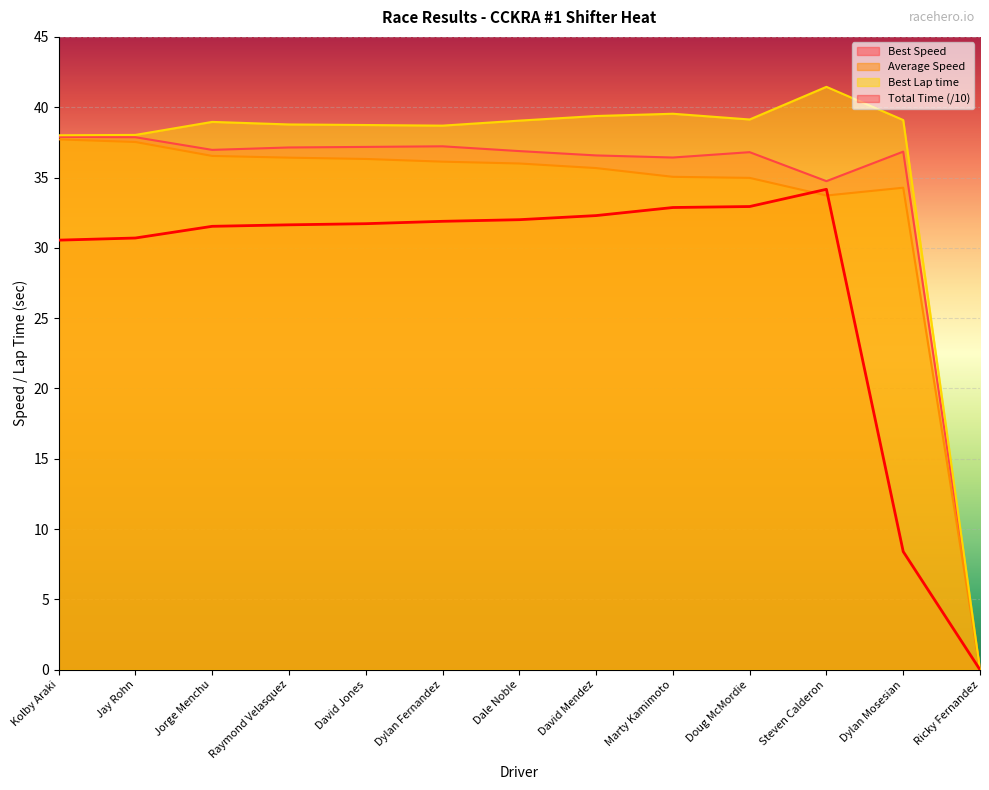

What is the difference between the Total Laps values at Kolby Araki and Dylan Mosesian?

22.1